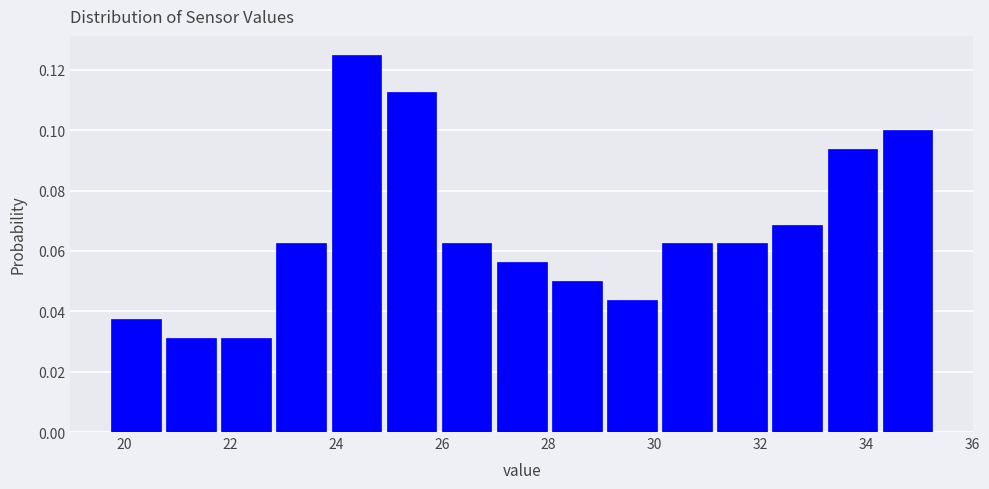

Over which range of the x-axis is the bar tallest?

23.86 to 24.90